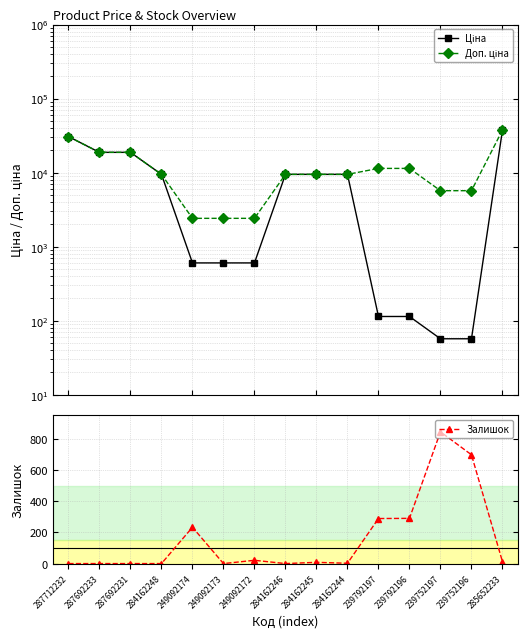

What is the lowest value of the Ціна series?

57.0